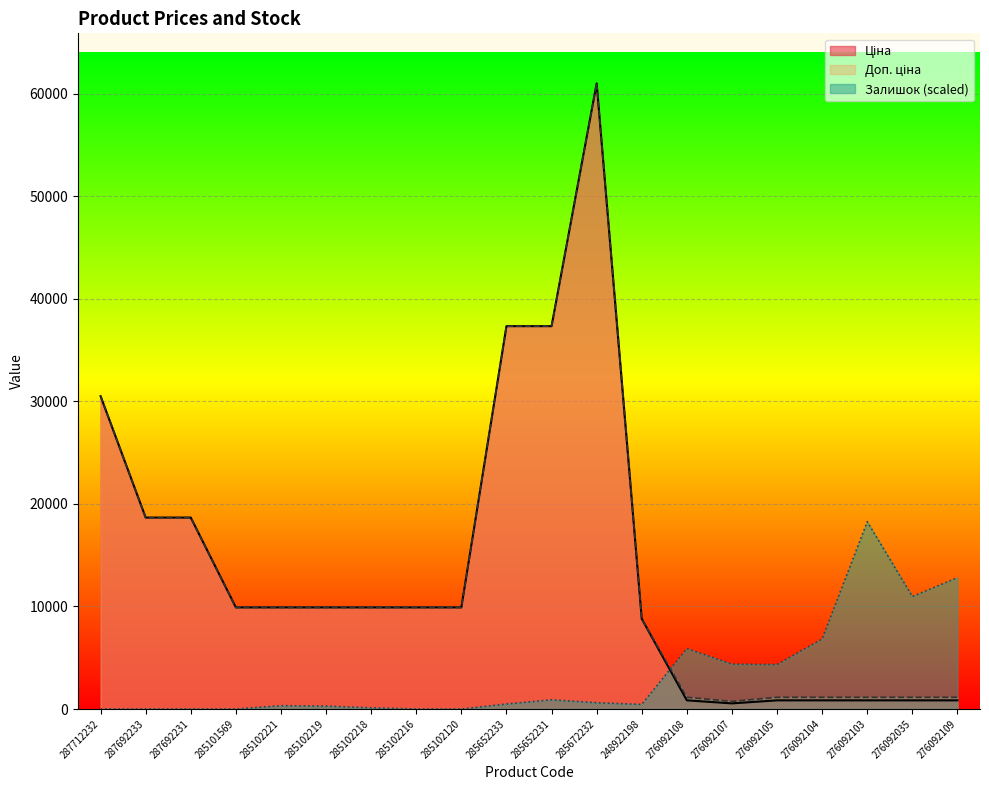

What is the sum of the Доп. ціна values at 276092103 and 276092108?

2284.1